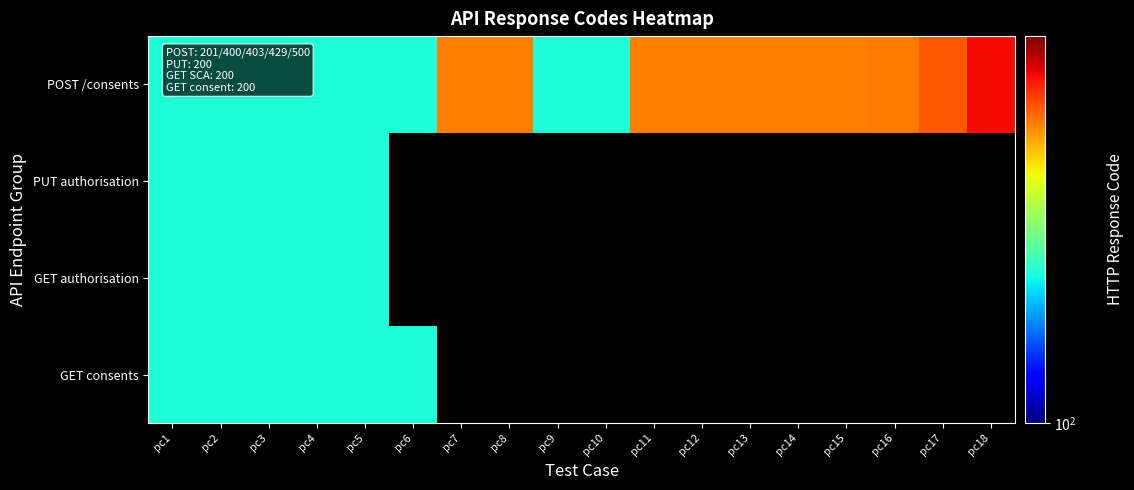

At which category does the chart reach its peak across all series?

pc18